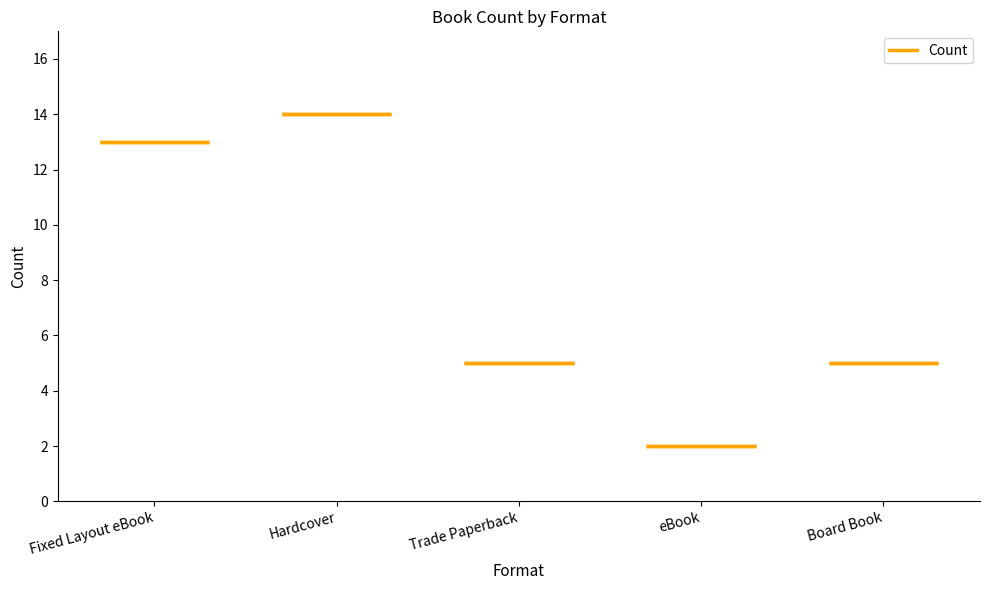

The value at Trade Paperback is 5. True or false?

True